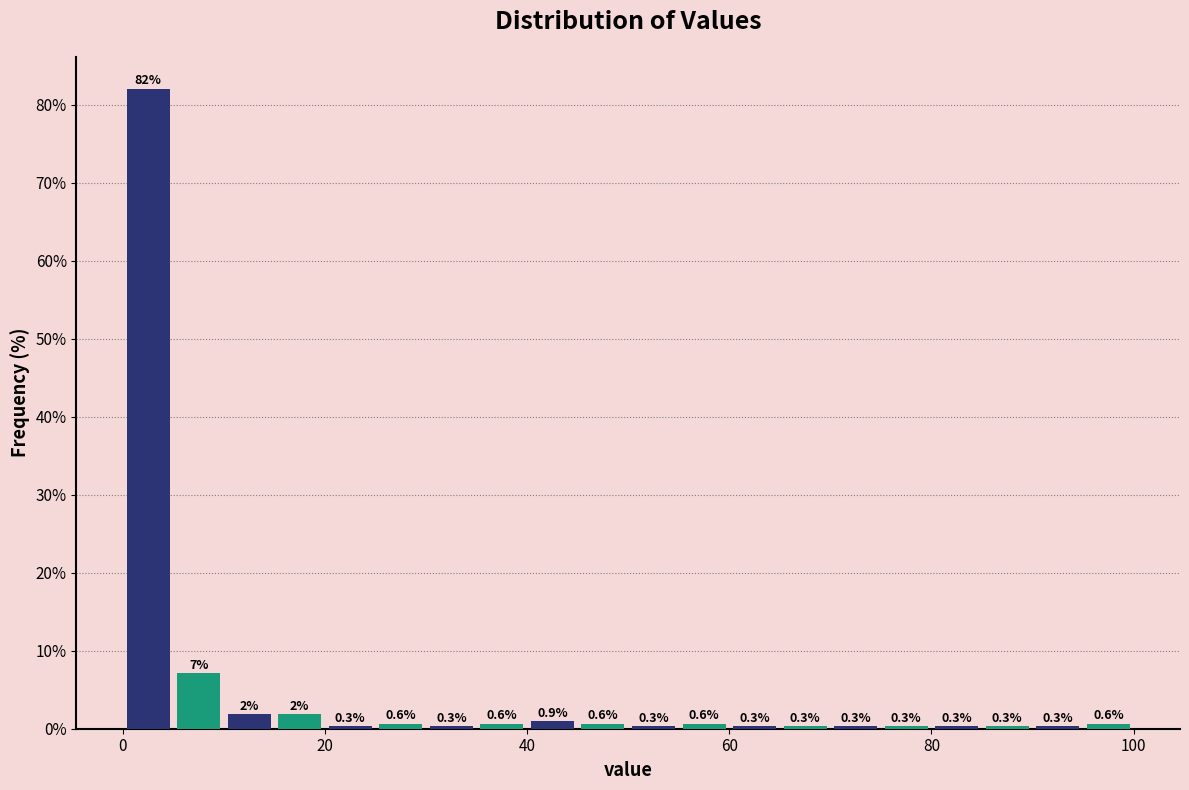

Around what value on the x-axis is the tallest bar? Give the approximate position of its centre, as read against the axis.

2